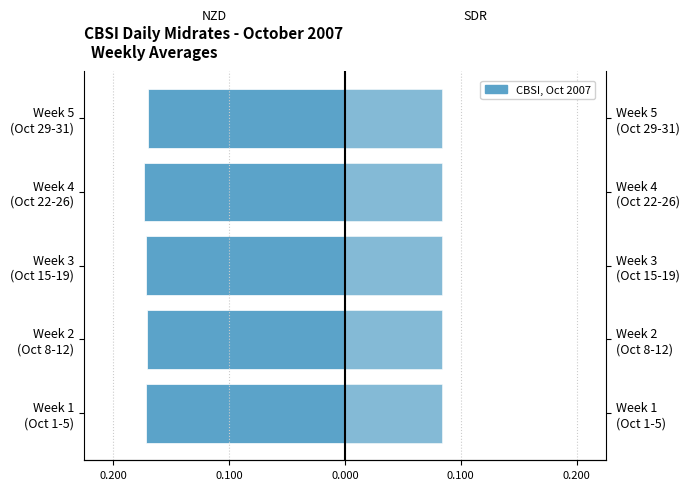

How many bars are there in total?

10